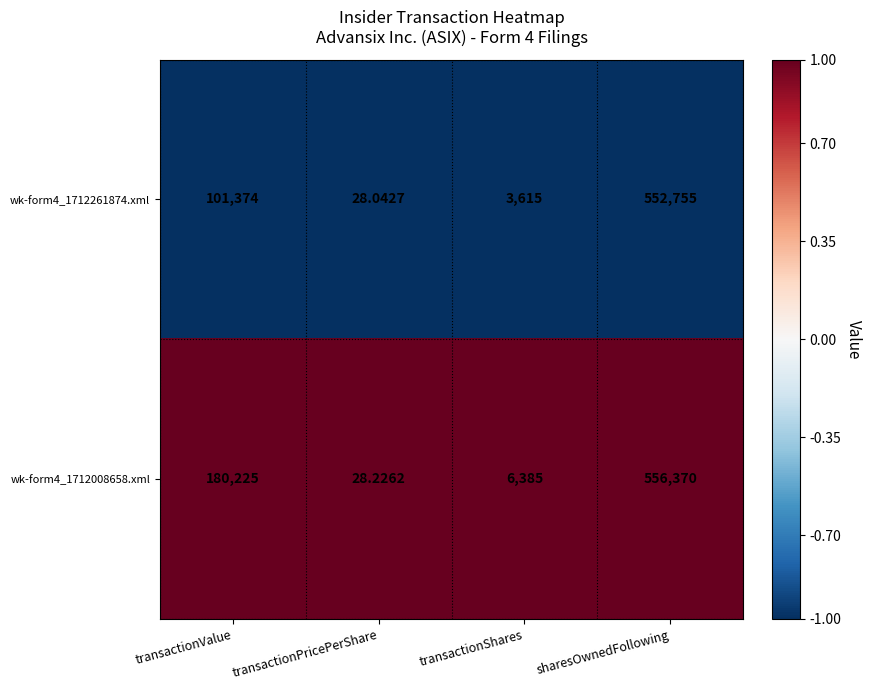

List the labels in order of wk-form4_1712261874.xml value, smallest first.

transactionPricePerShare, transactionShares, transactionValue, sharesOwnedFollowing